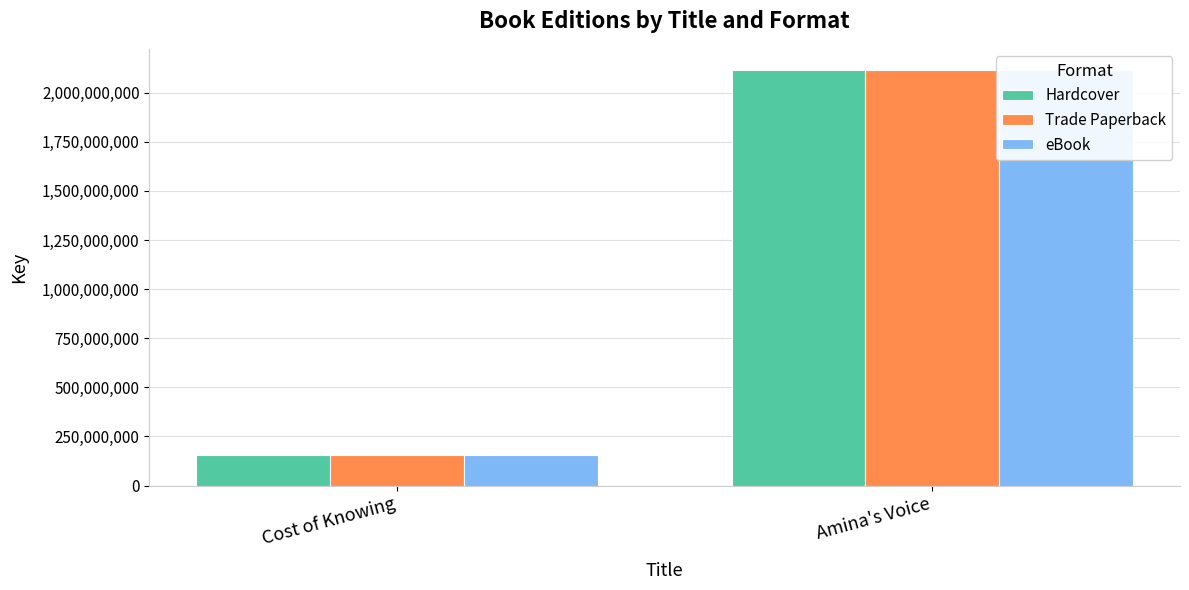

The Hardcover series shows 155097915 at Cost of Knowing. True or false?

True